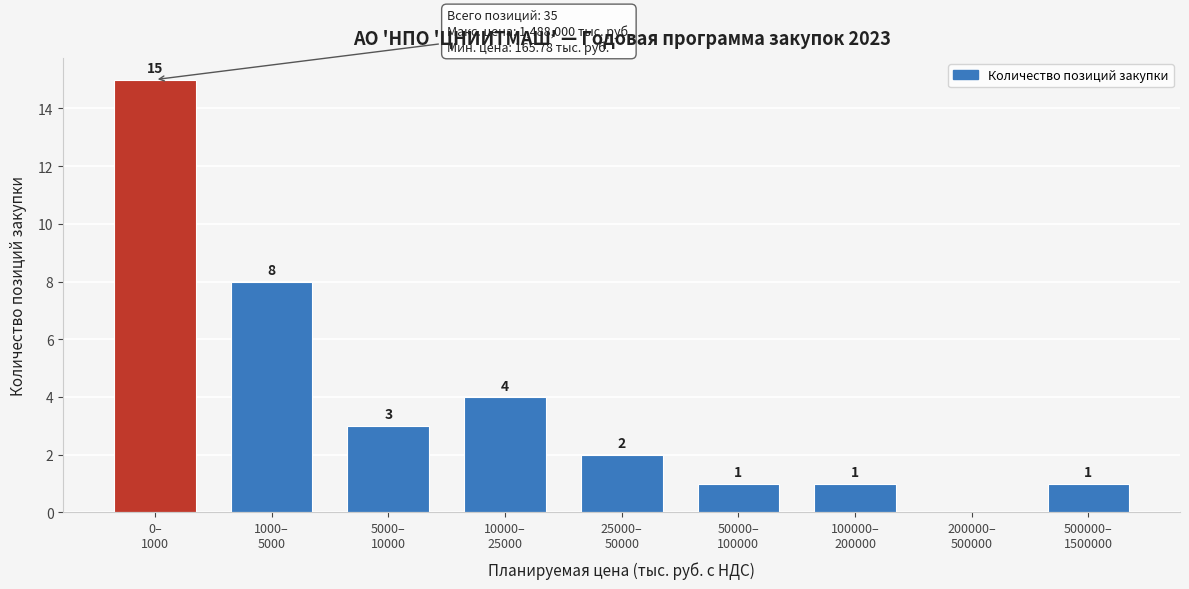

What is the sum of all values?

35